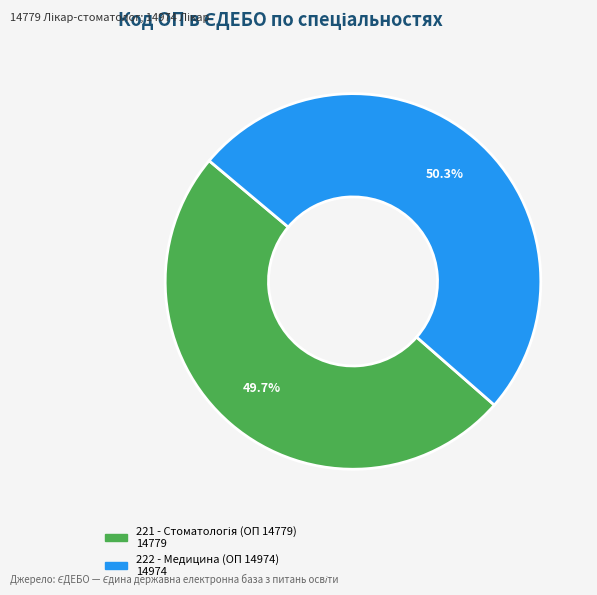

Which category has the biggest portion of the pie?

222 - Медицина (ОП 14974)